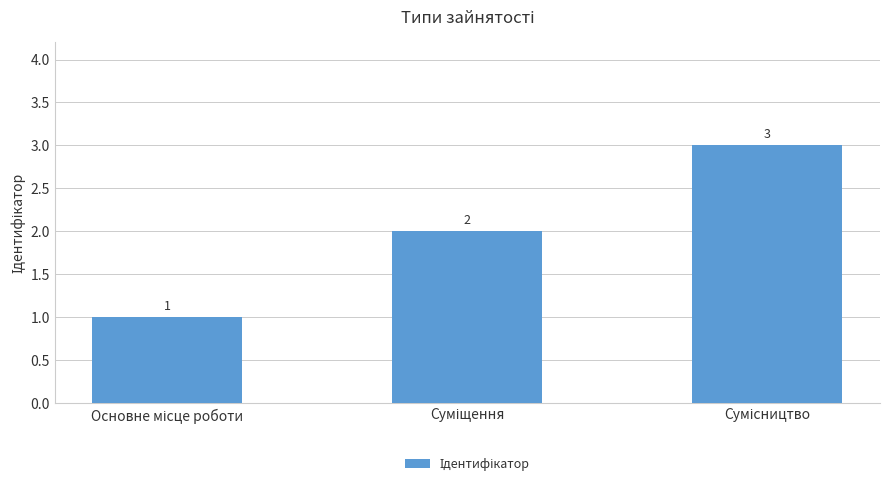

Reading left to right, transcribe all the data shown in this chart.

1	2	3